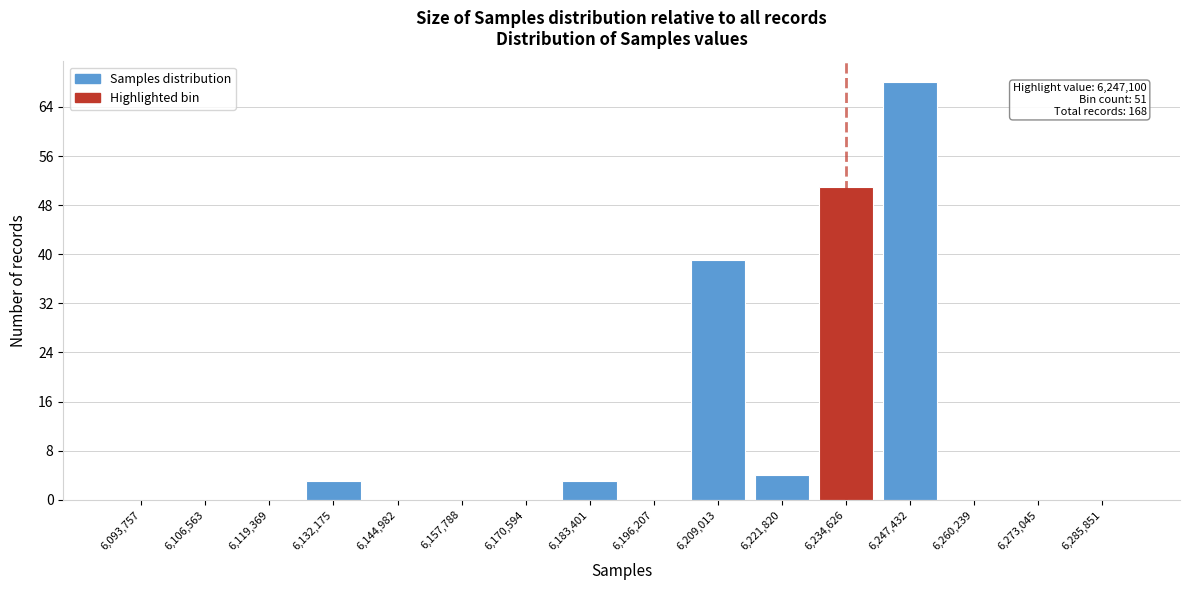

Reading left to right, extract all data points from this chart.

6,093,757=0	6,106,563=0	6,119,369=0	6,132,175=3	6,144,982=0	6,157,788=0	6,170,594=0	6,183,401=3	6,196,207=0	6,209,013=39	6,221,820=4	6,234,626=51	6,247,432=68	6,260,239=0	6,273,045=0	6,285,851=0